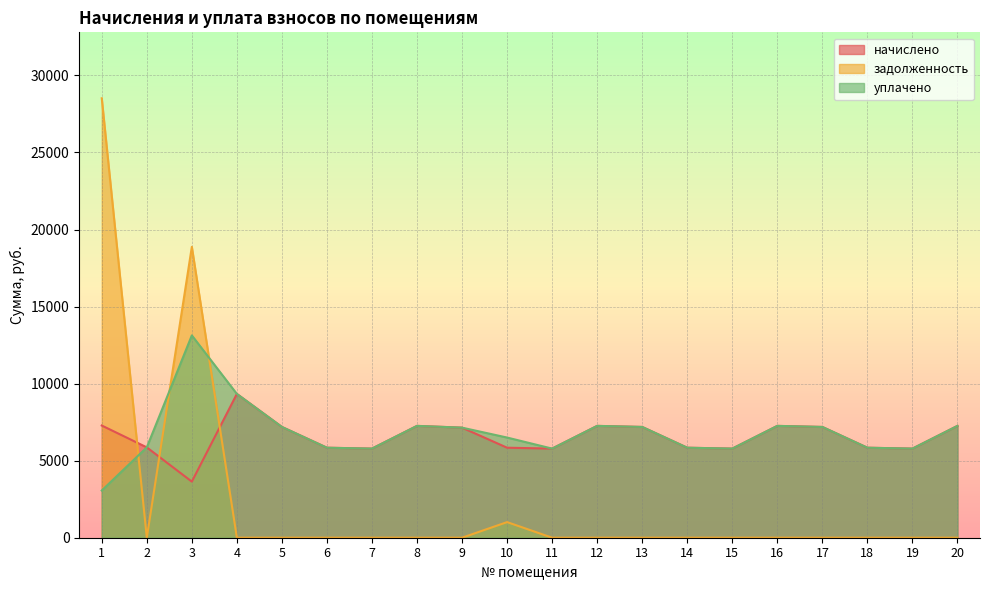

At which category does уплачено reach its first local valley?

7